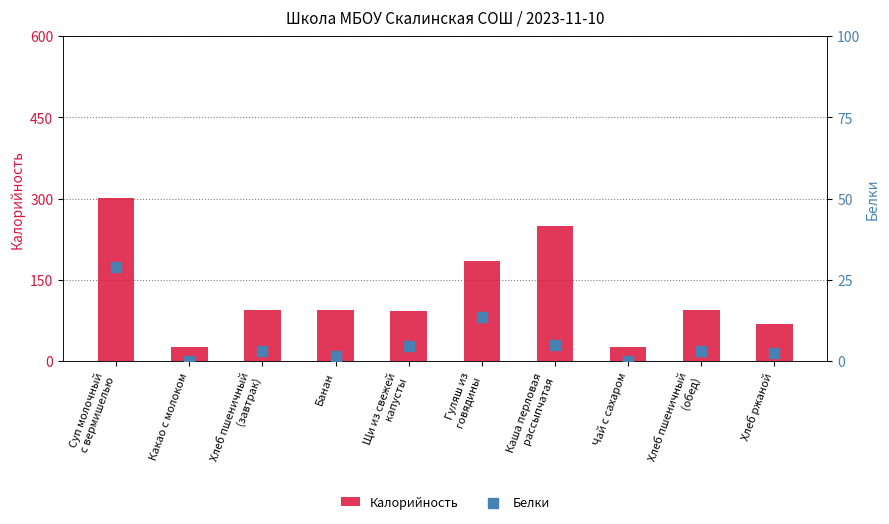

What is the total value across all series at Каша перловая
рассыпчатая?

254.5